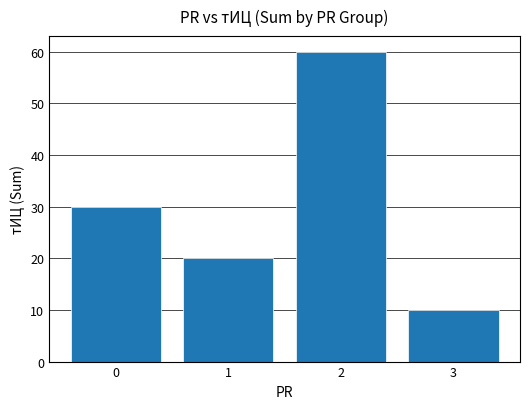

Reading right to left, what are all the values shown in this chart?

3=10	2=60	1=20	0=30